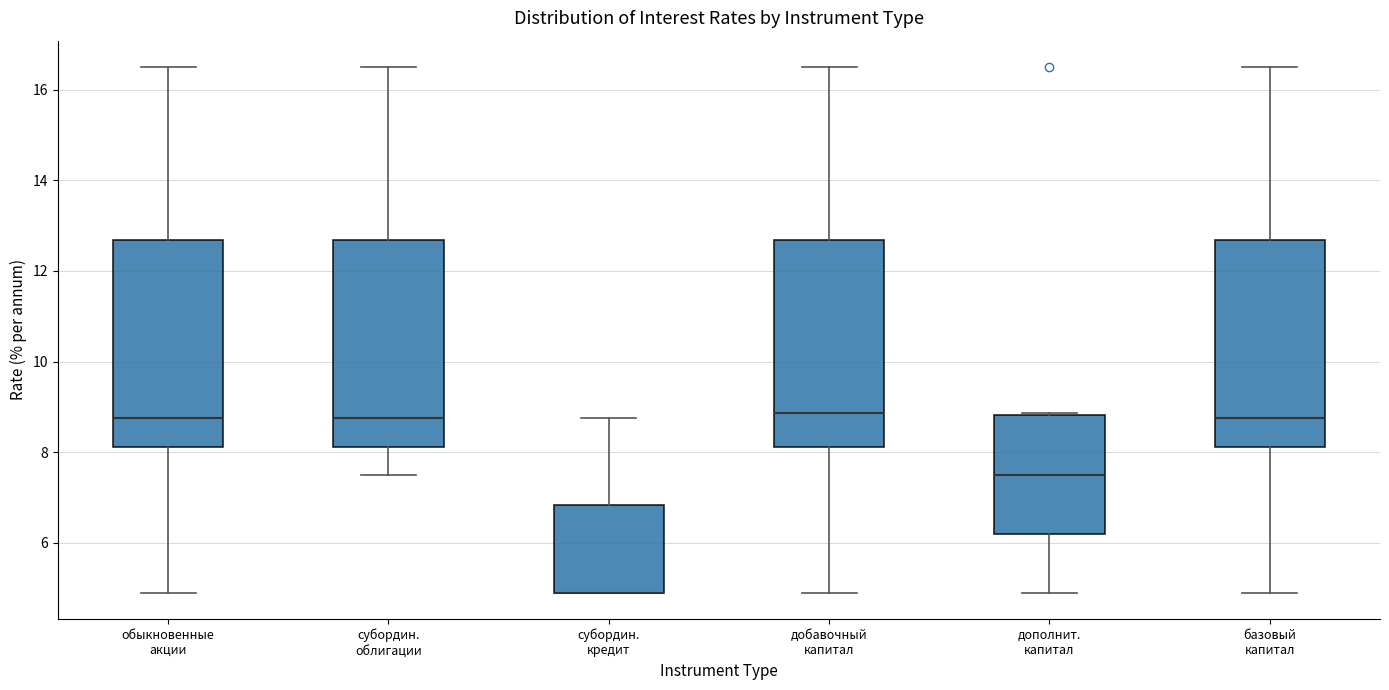

Reading left to right, transcribe this box plot: for each box, give where its median line is, the range the box spans, and where its two whiskers end, as read against the y-axis. The values are not printed on the chart, so give them approximately, as read against the axis.

обыкновенные акции: median 8.8, box 8.2 to 12.6, whiskers 5.0 to 16.6
субордин. облигации: median 8.8, box 8.2 to 12.6, whiskers 7.6 to 16.6
субордин. кредит: median 5.0 (drawn on the box's lower edge), box 5.0 to 6.8, whiskers 5.0 to 8.8
добавочный капитал: median 8.8, box 8.2 to 12.6, whiskers 5.0 to 16.6
дополнит. капитал: median 7.6, box 6.2 to 8.8, whiskers 5.0 to 8.8 (just above the box's upper edge)
базовый капитал: median 8.8, box 8.2 to 12.6, whiskers 5.0 to 16.6